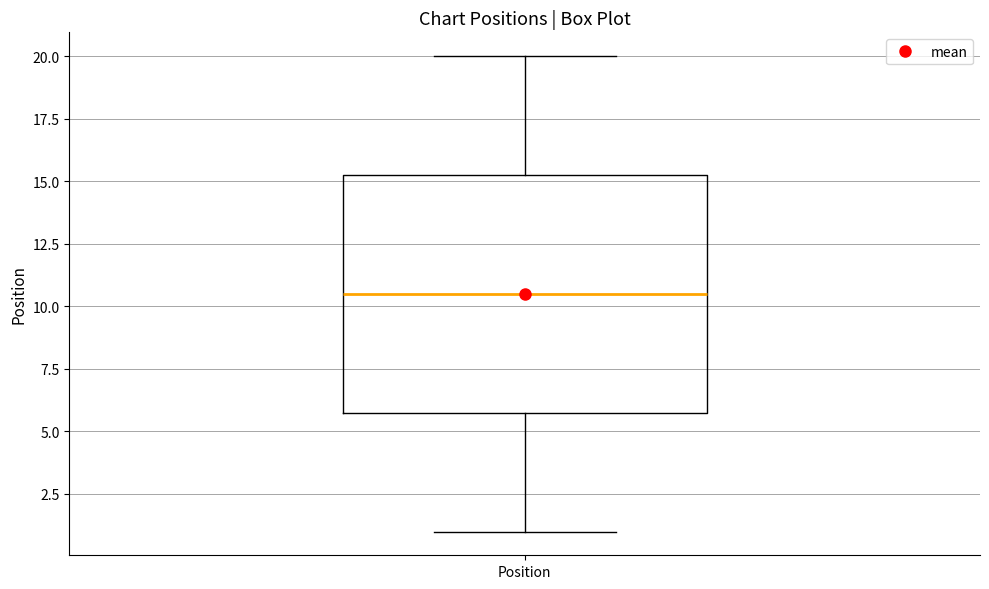

Where is the lower edge of the box for Position on the y-axis? The values are not printed on the chart, so give them approximately, as read against the axis.

6.0